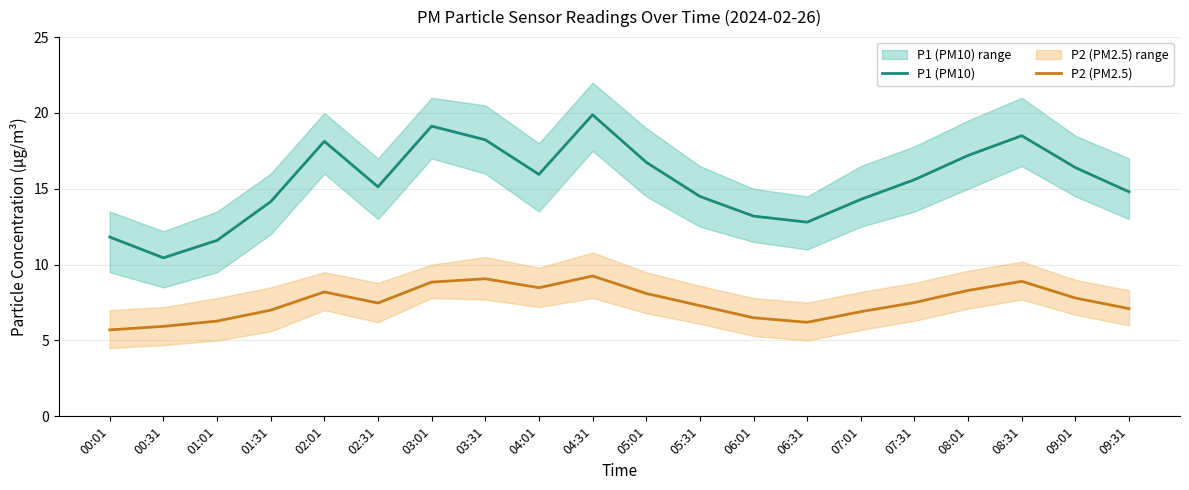

Where is the first local maximum for P2 (PM2.5)?

02:01